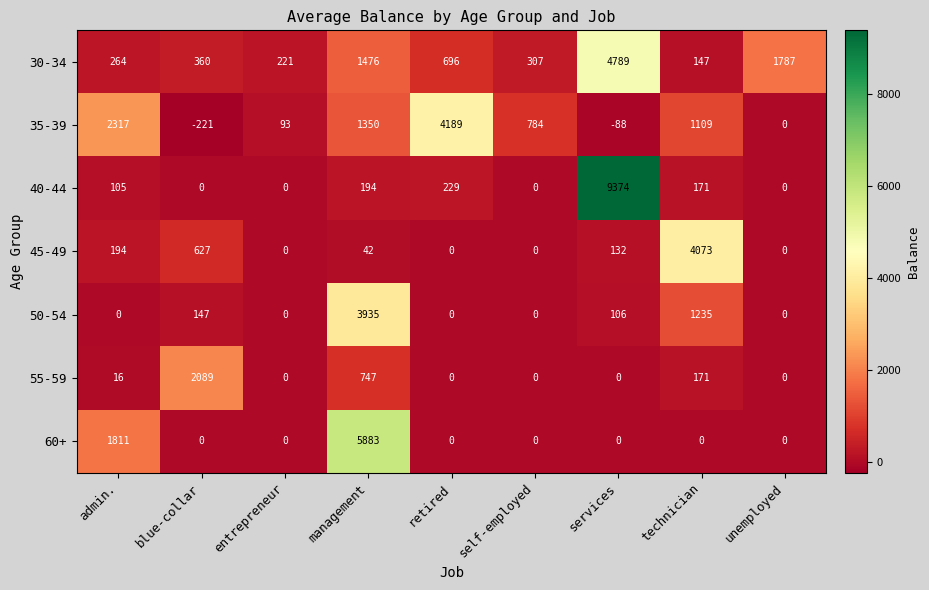

At which category is the sum across all series the highest?

services